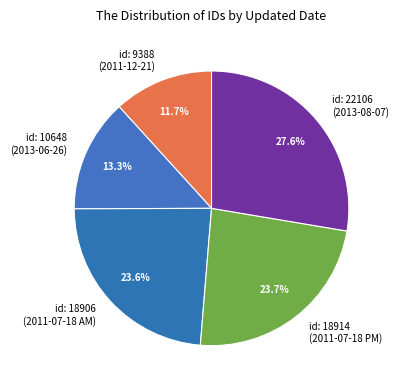

How many segments does this pie chart have?

5